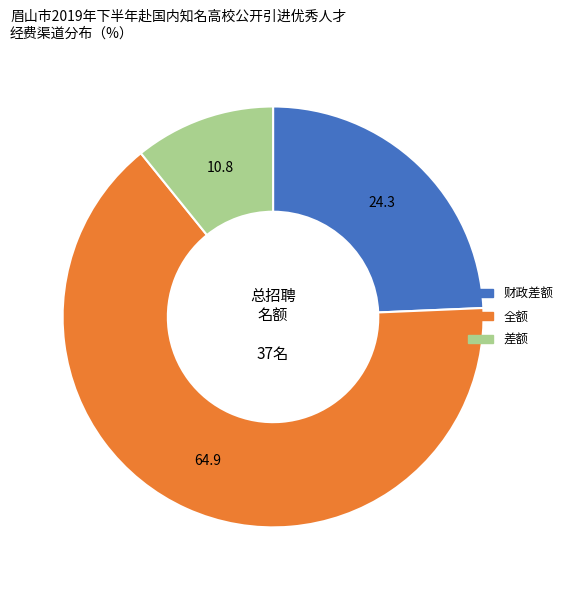

Which slice is the largest?

全额